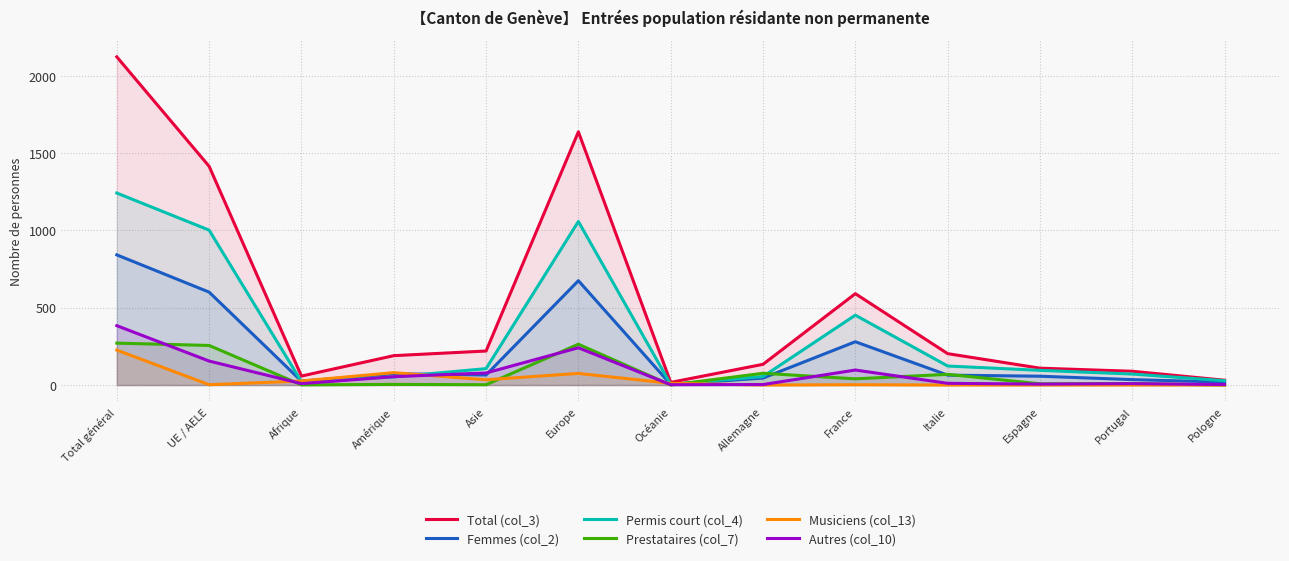

What is the average value of the Total (col_3) series?

524